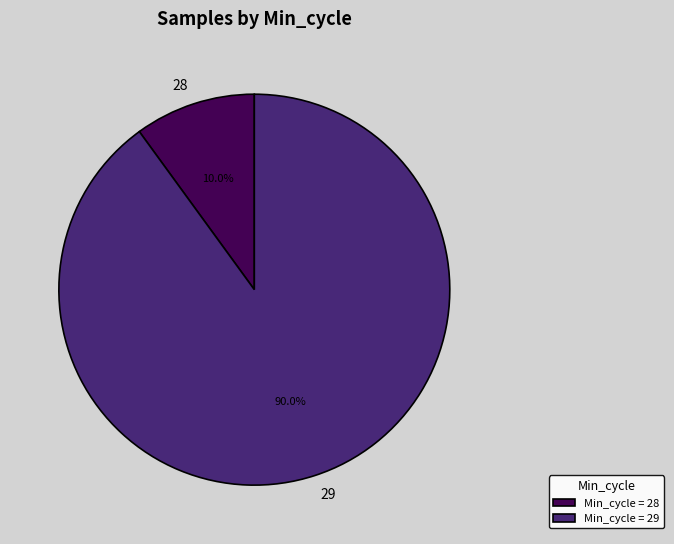

Does 29 represent more than half of the total?

Yes